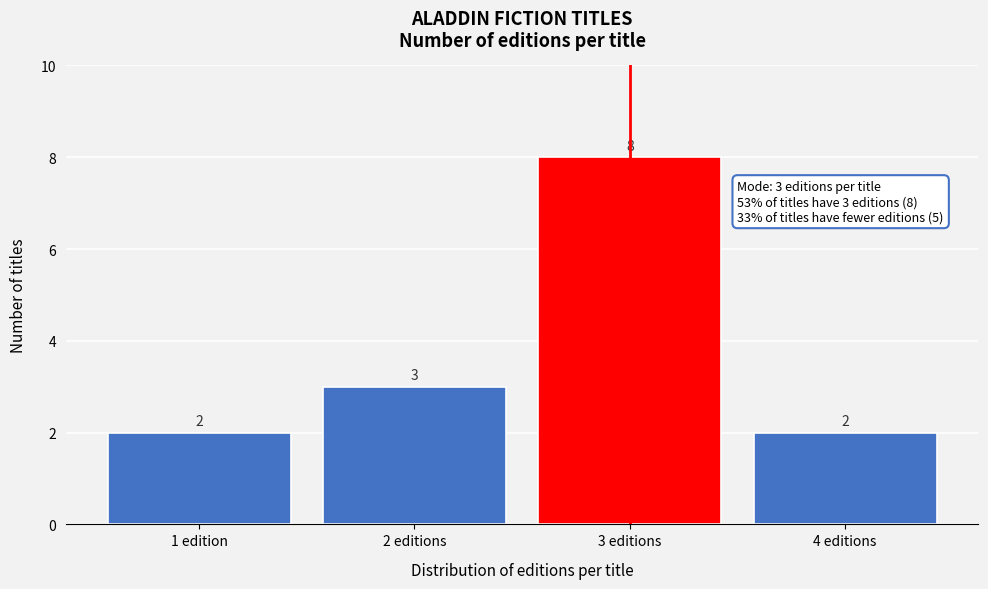

Reading left to right, extract all data points from this chart.

1 edition=2	2 editions=3	3 editions=8	4 editions=2